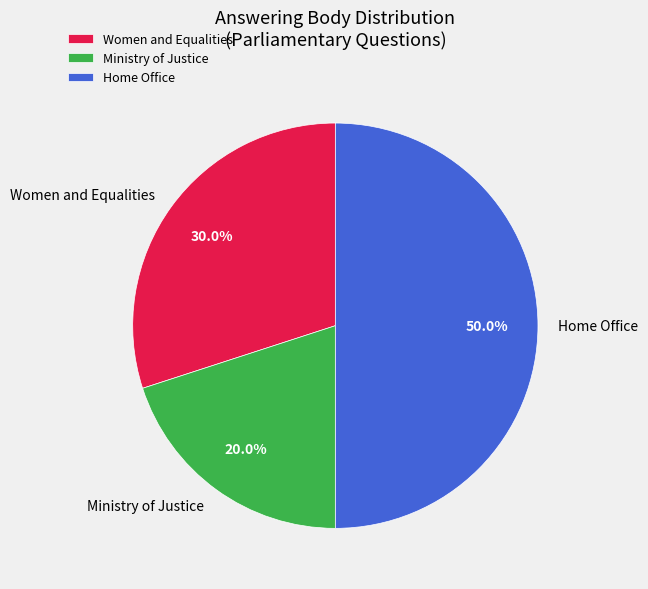

Is it true that Home Office (131300) is 10% of the pie?

True